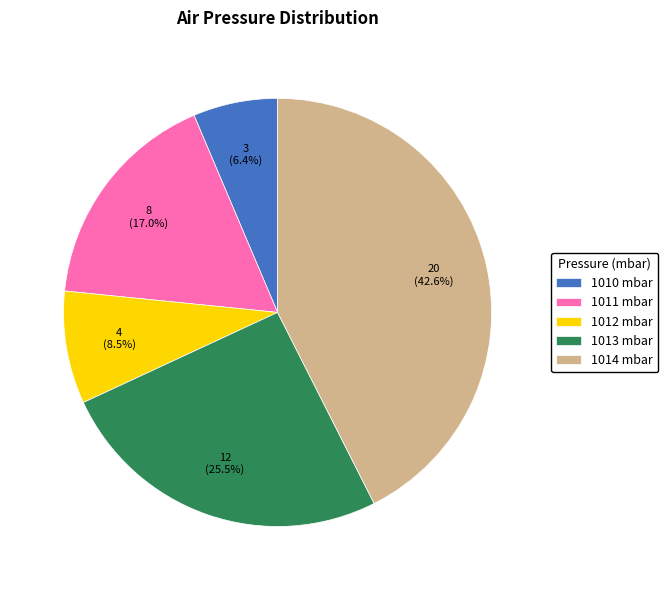

Does 1014 mbar represent more than half of the total?

No